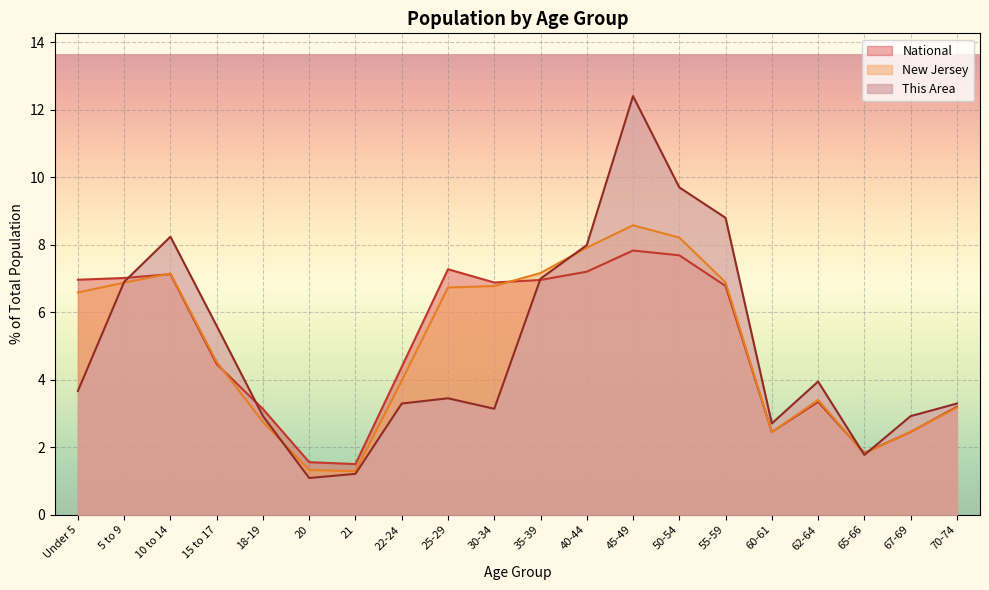

What is the label of the 15th point from the right?

20